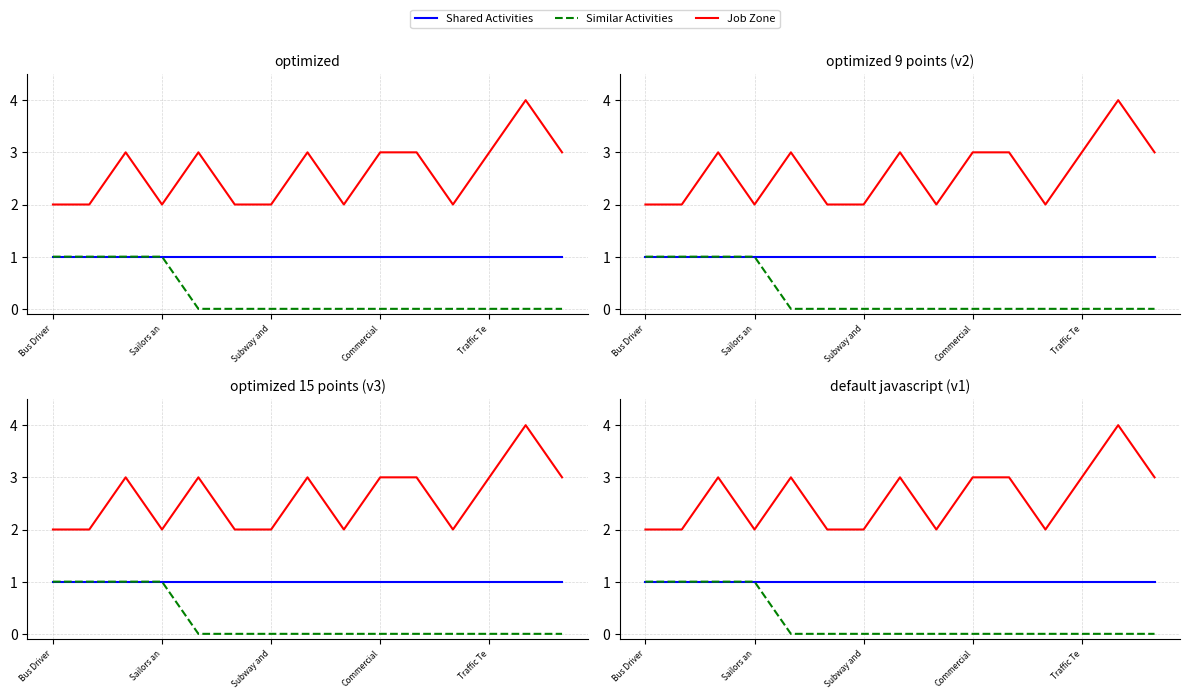

What is the sum of all Shared Activities values?

15